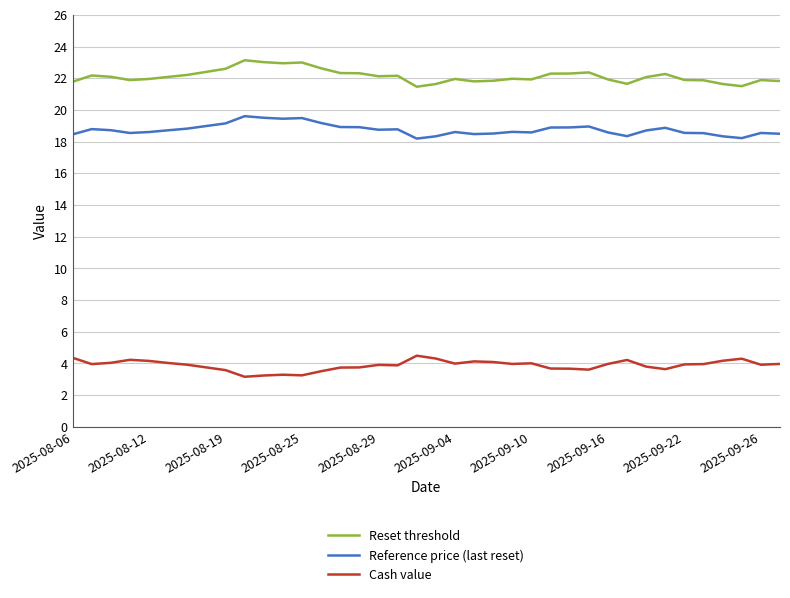

What are all the series names shown in the legend?

Reset threshold, Reference price (last reset), Cash value